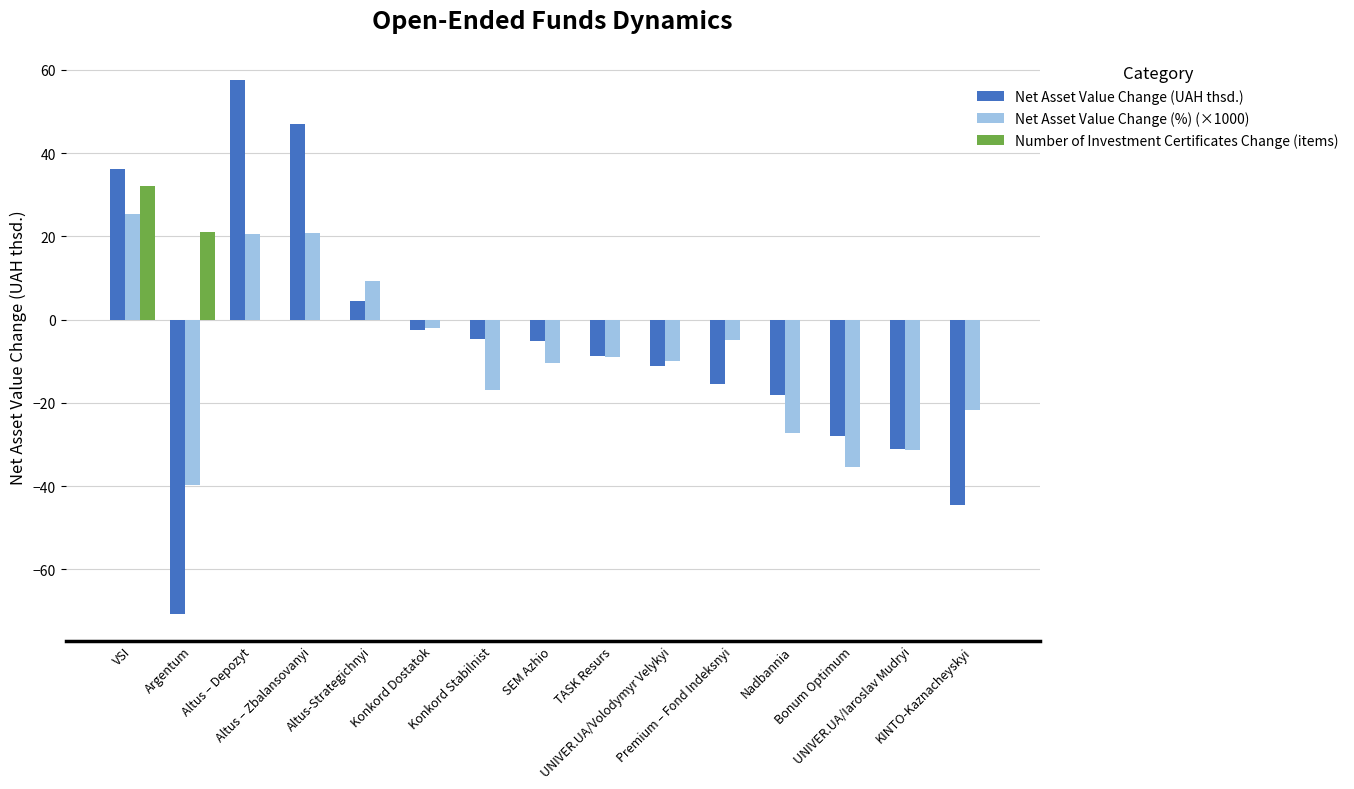

How many distinct data groups are displayed?

3